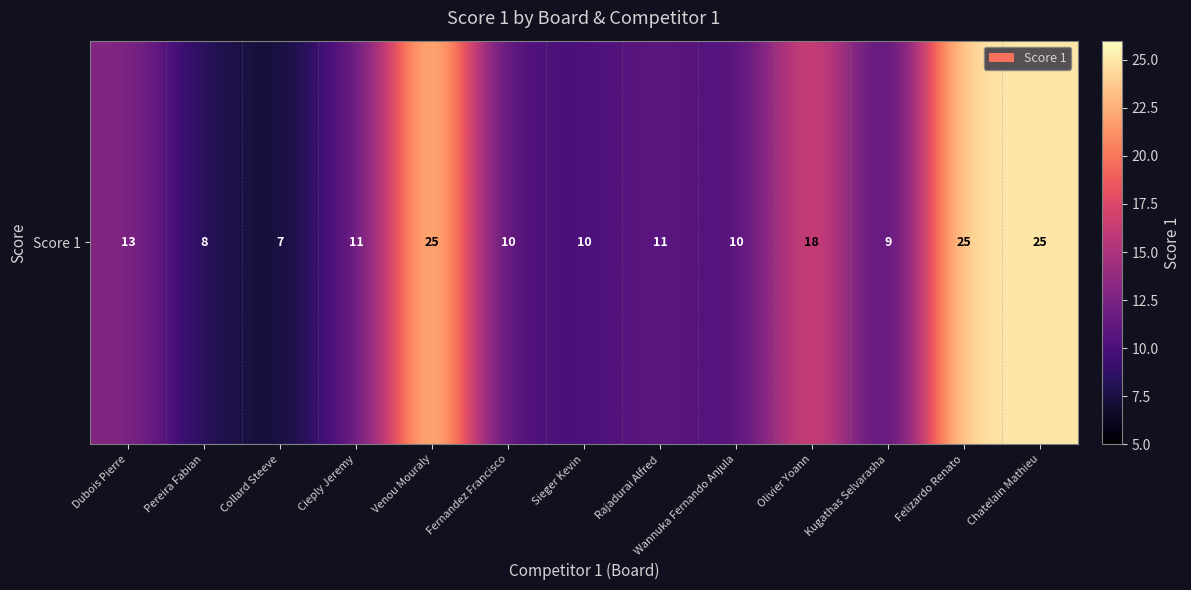

At which label is the value closest to 16?

Olivier Yoann